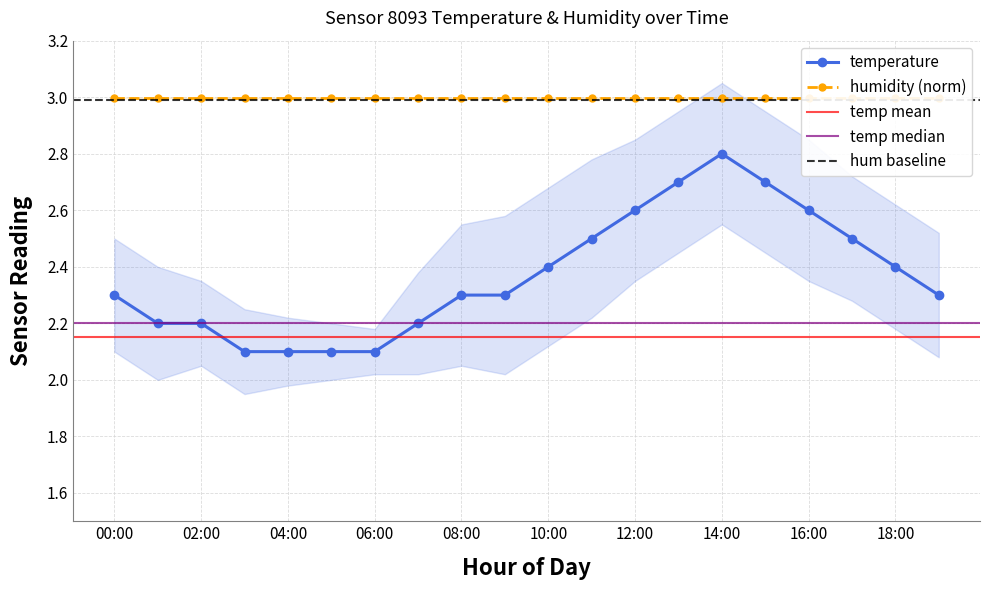

What is the highest value of the temperature series?

2.8